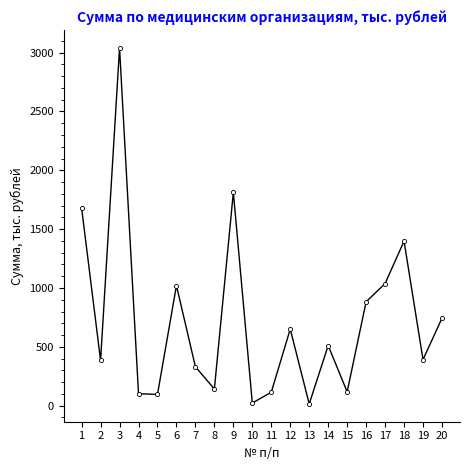

What is the value of the 18th point from the left?

1398.2